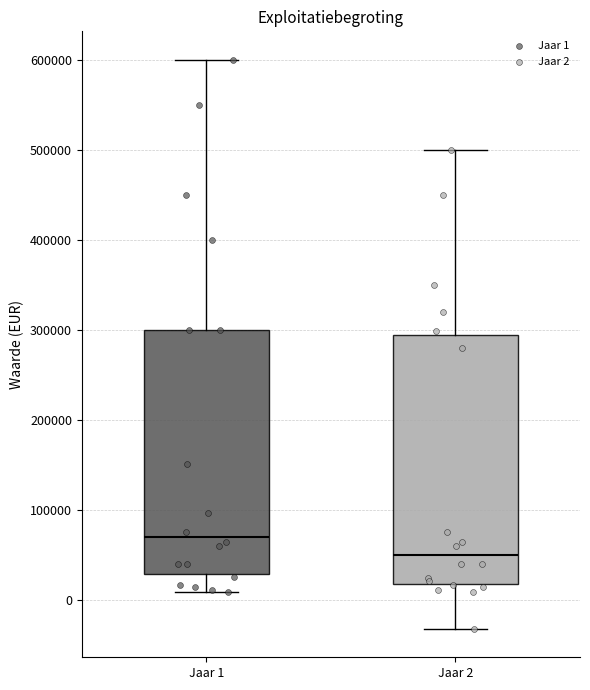

Which box's median line is the highest?

Jaar 1